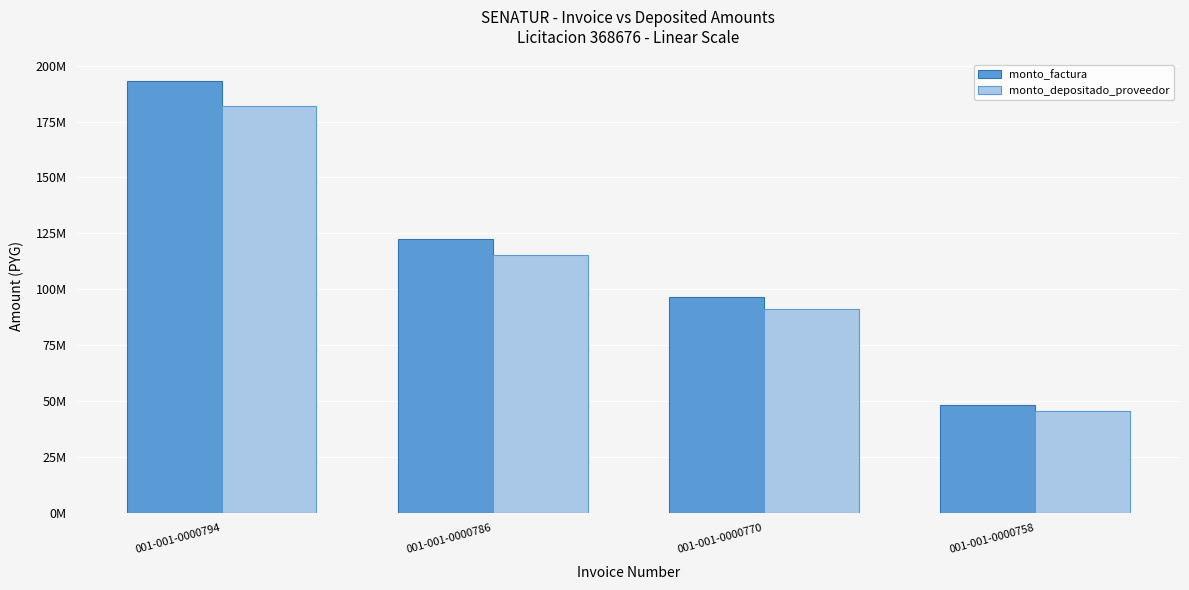

What are all the series names shown in the legend?

monto_factura, monto_depositado_proveedor